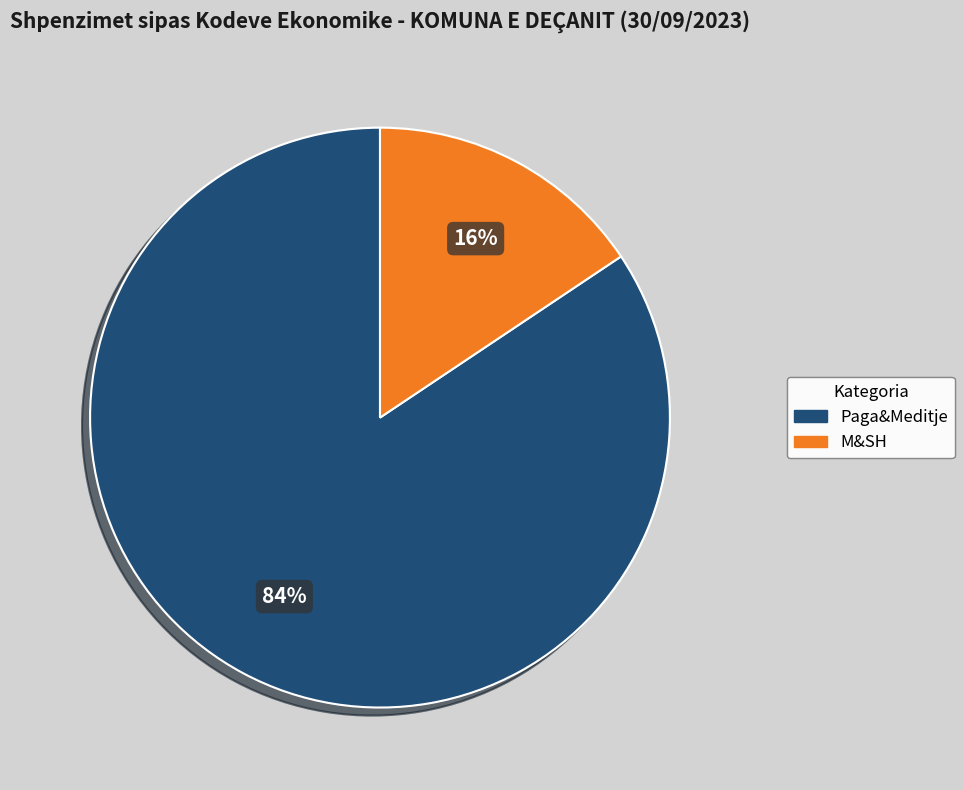

Is there a majority slice in this chart?

Yes